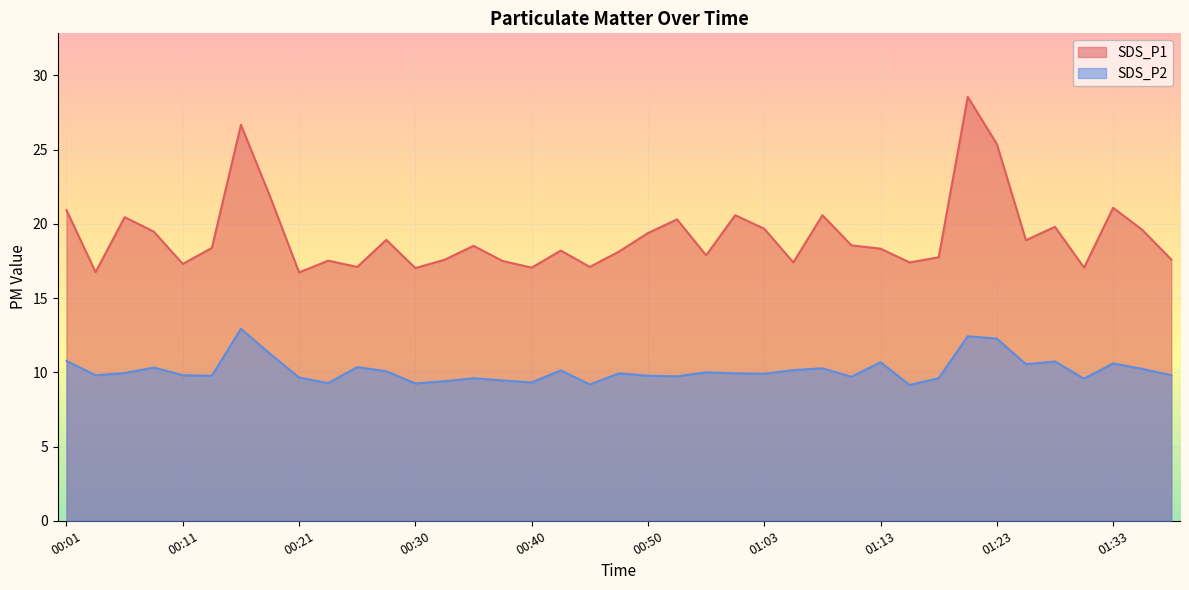

Reading left to right, list all the values displayed in this chart.

SDS_P1: 00:01=20.9	00:03=16.8	00:06=20.4	00:08=19.5	00:11=17.3	00:13=18.4	00:16=26.7	00:18=21.9	00:21=16.7	00:23=17.5	00:26=17.1	00:28=18.9	00:30=17.0	00:33=17.6	00:35=18.5	00:38=17.5	00:40=17.1	00:43=18.2	00:45=17.1	00:48=18.1	00:50=19.4	00:53=20.3	00:55=17.9	00:58=20.6	01:03=19.7	01:05=17.4	01:08=20.6	01:10=18.6	01:13=18.3	01:15=17.4	01:18=17.8	01:20=28.6	01:23=25.4	01:25=18.9	01:28=19.8	01:30=17.1	01:33=21.1	01:35=19.6	01:37=17.6
SDS_P2: 00:01=10.8	00:03=9.8	00:06=9.9	00:08=10.3	00:11=9.8	00:13=9.8	00:16=12.9	00:18=11.2	00:21=9.7	00:23=9.3	00:26=10.3	00:28=10.1	00:30=9.2	00:33=9.4	00:35=9.6	00:38=9.4	00:40=9.3	00:43=10.1	00:45=9.2	00:48=9.9	00:50=9.8	00:53=9.7	00:55=10.0	00:58=9.9	01:03=9.9	01:05=10.2	01:08=10.3	01:10=9.7	01:13=10.7	01:15=9.2	01:18=9.6	01:20=12.4	01:23=12.3	01:25=10.6	01:28=10.7	01:30=9.6	01:33=10.6	01:35=10.2	01:37=9.8